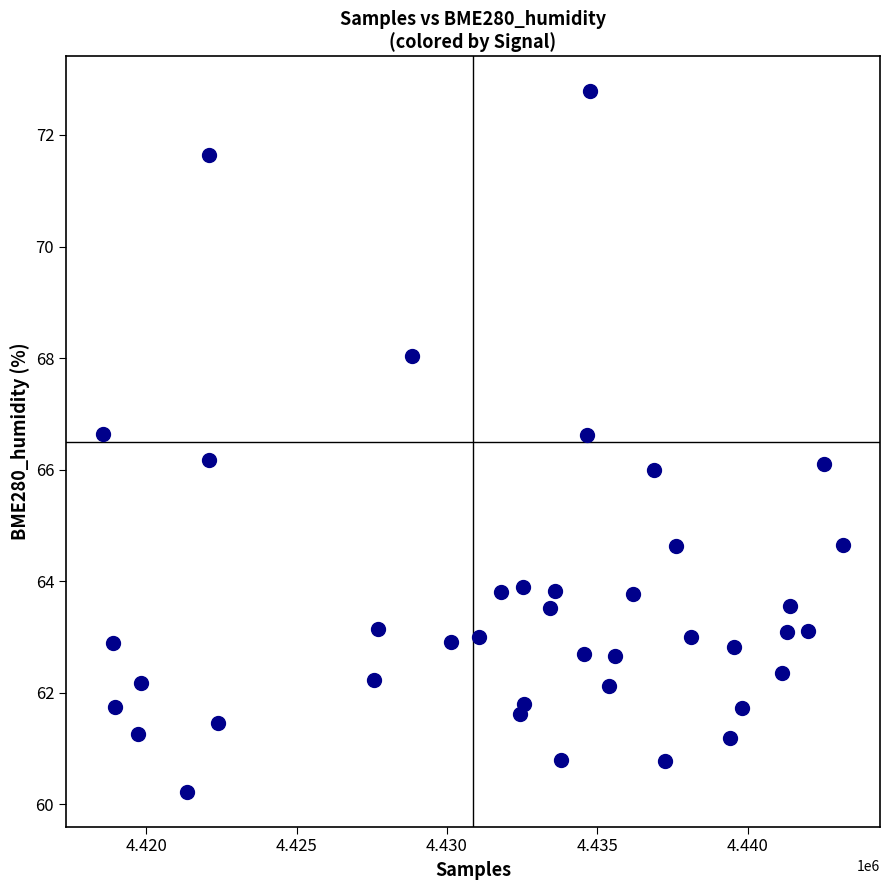

What is the range of X values (max minus min)?

24615.0